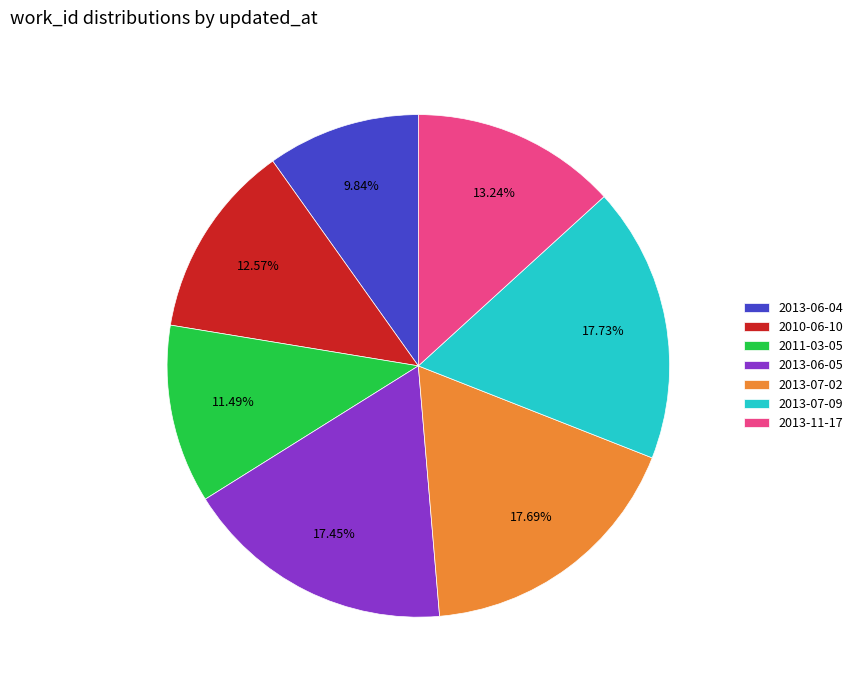

Which slice is the smallest?

2013-06-04